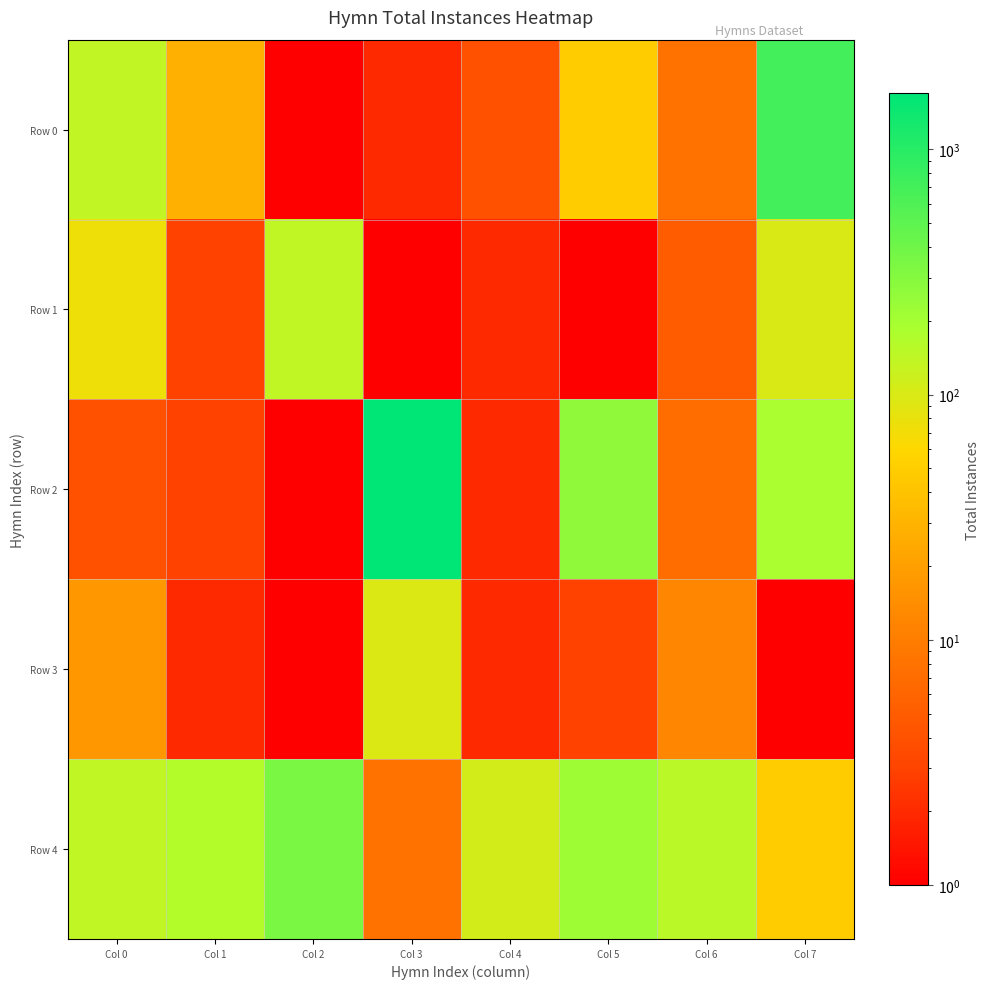

At Col 4, list the series in order from smallest to largest.

Row 1, Row 2, Row 3, Row 0, Row 4